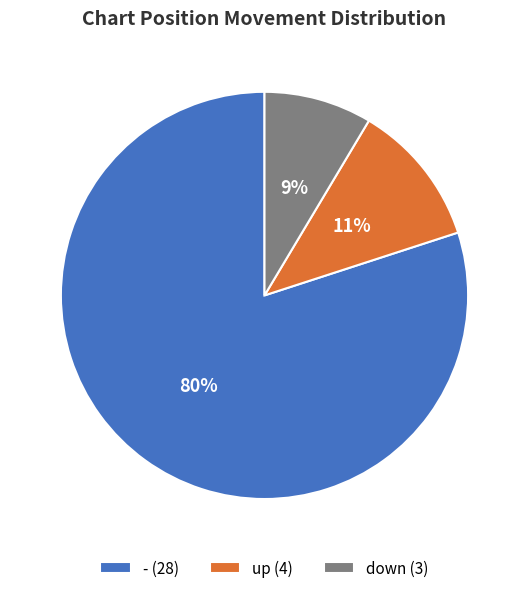

Count the number of slices in the pie.

3